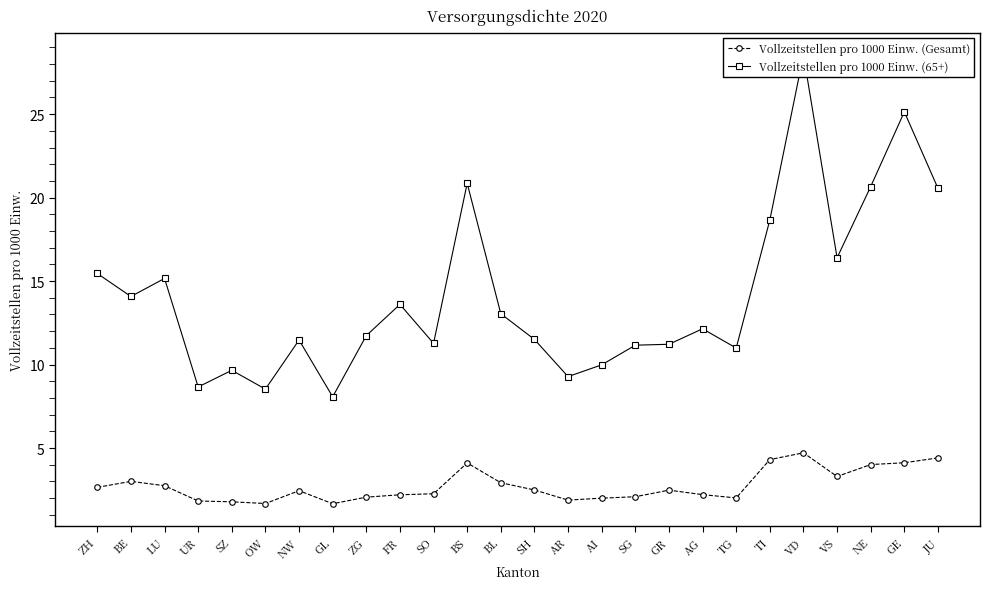

Rank the series by their average value, from lowest to highest.

Vollzeitstellen pro 1000 Einw. (Gesamt), Vollzeitstellen pro 1000 Einw. (65+)